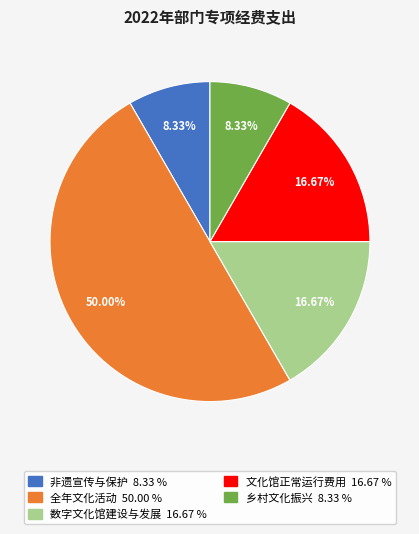

Approximately how many times larger is the value at 数字文化馆建设与发展 compared to 乡村文化振兴?

2.0